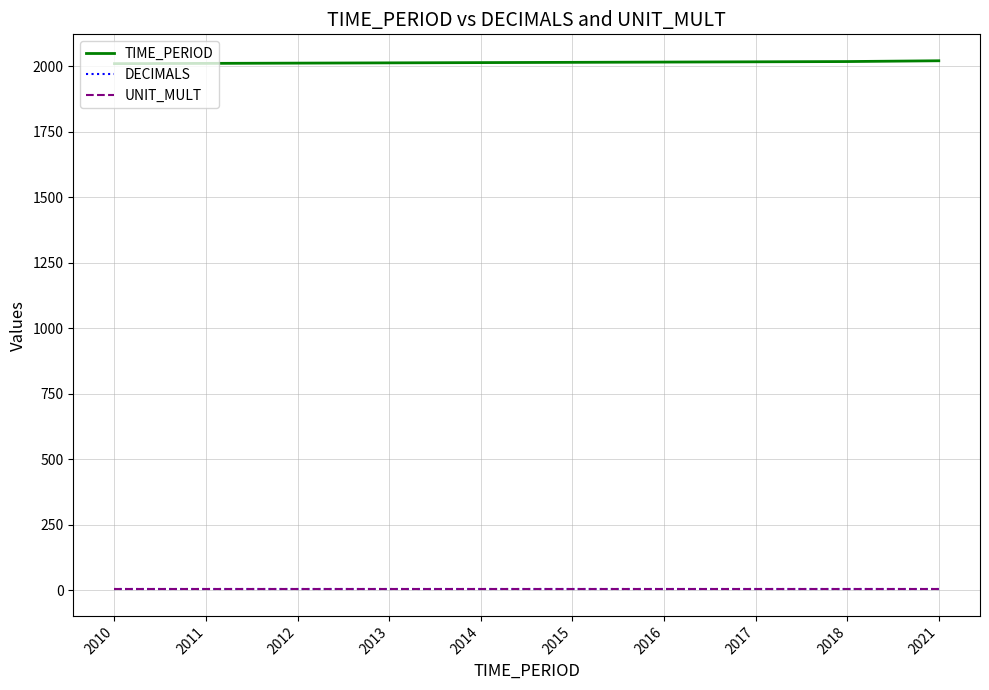

The value of TIME_PERIOD at 2021 is 447. True or false?

False